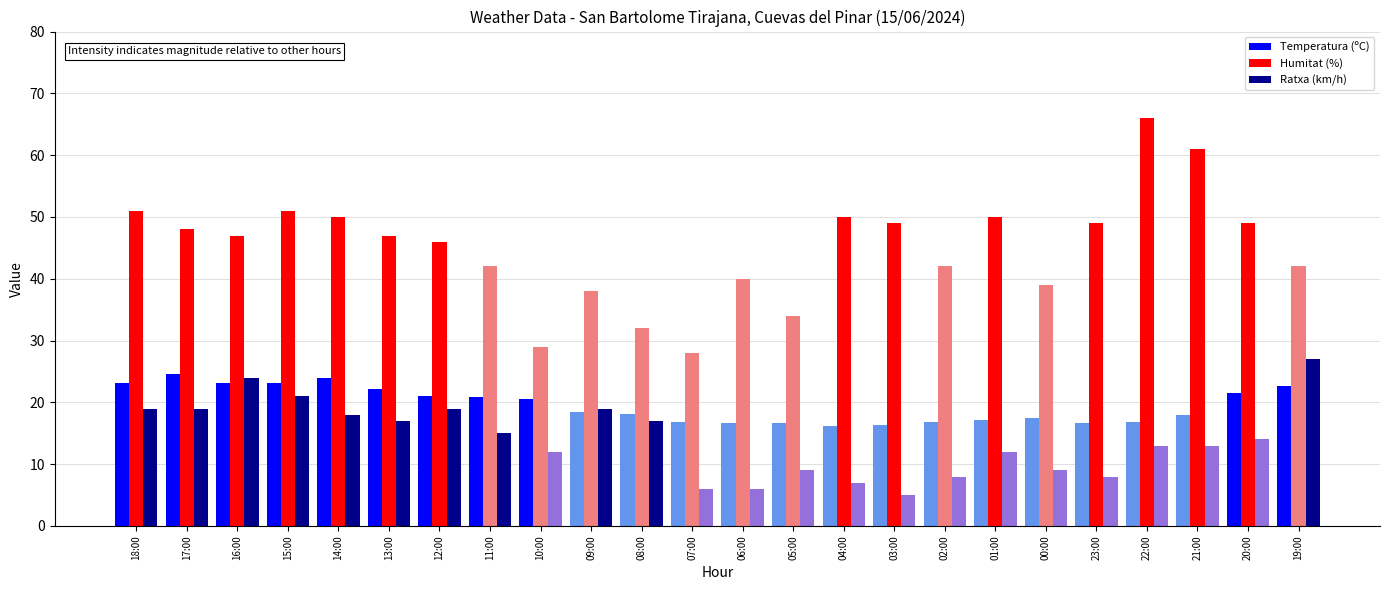

The value of Temperatura (ºC) at 00:00 is 17.4. True or false?

True